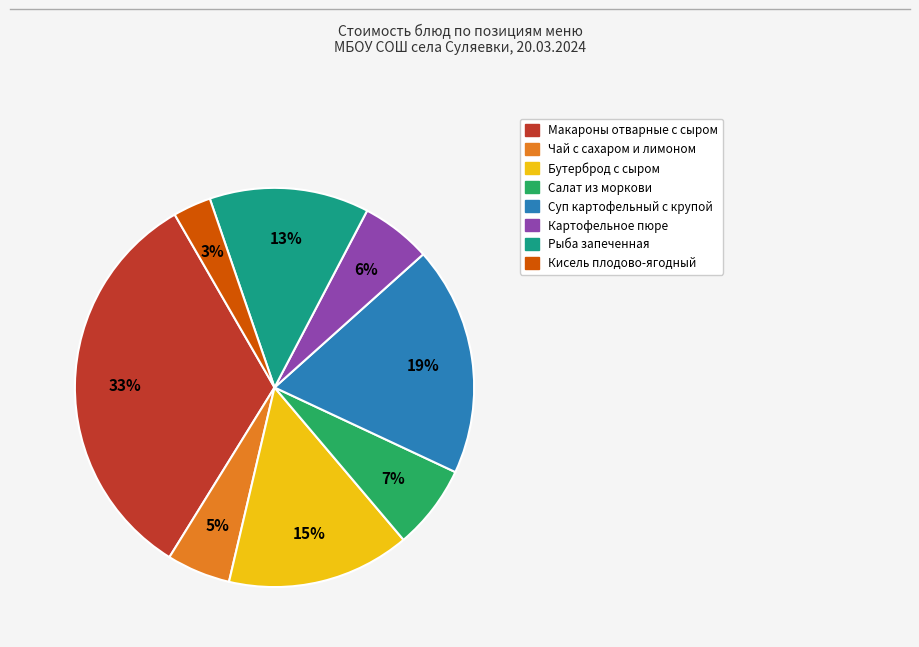

Which category has the smallest portion of the pie?

Кисель плодово-ягодный